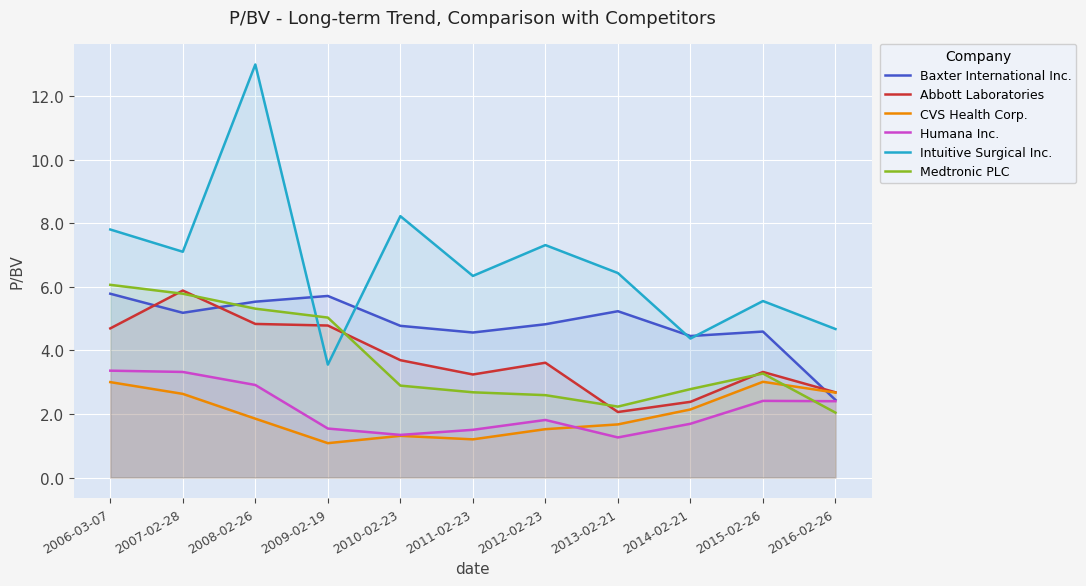

True or false: Baxter International Inc. has a value of 5.2 at 2007-02-28.

True